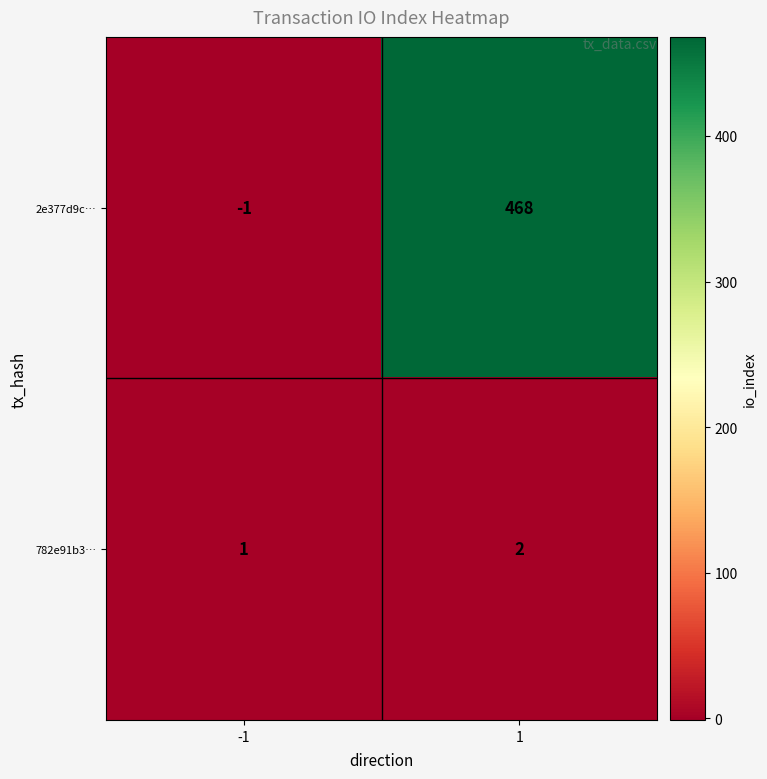

Reading left to right, list all the values displayed in this chart.

2e377d9c…: -1	468
782e91b3…: 1	2